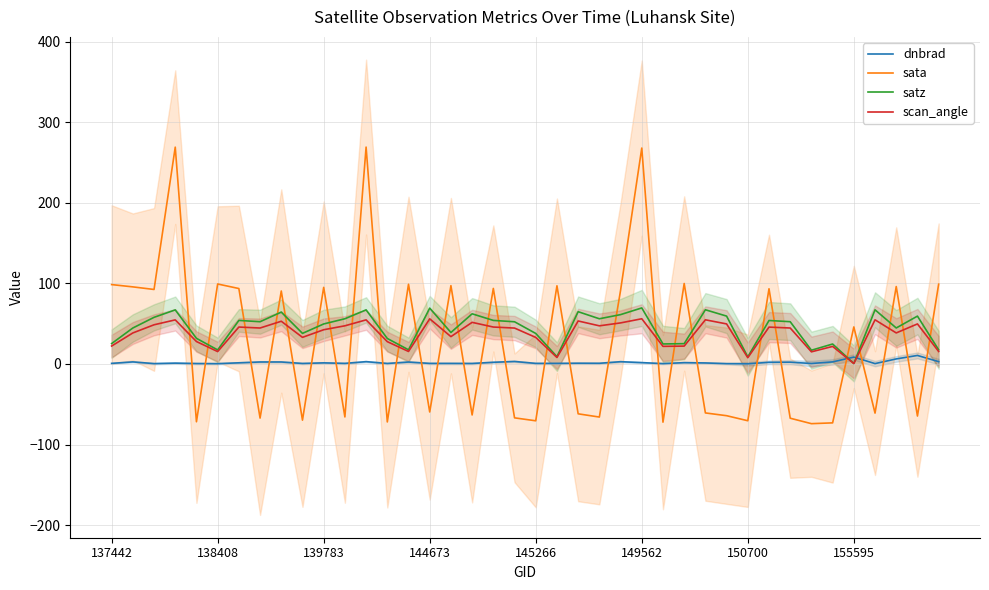

True or false: scan_angle has a value of 21.7 at 34.

True